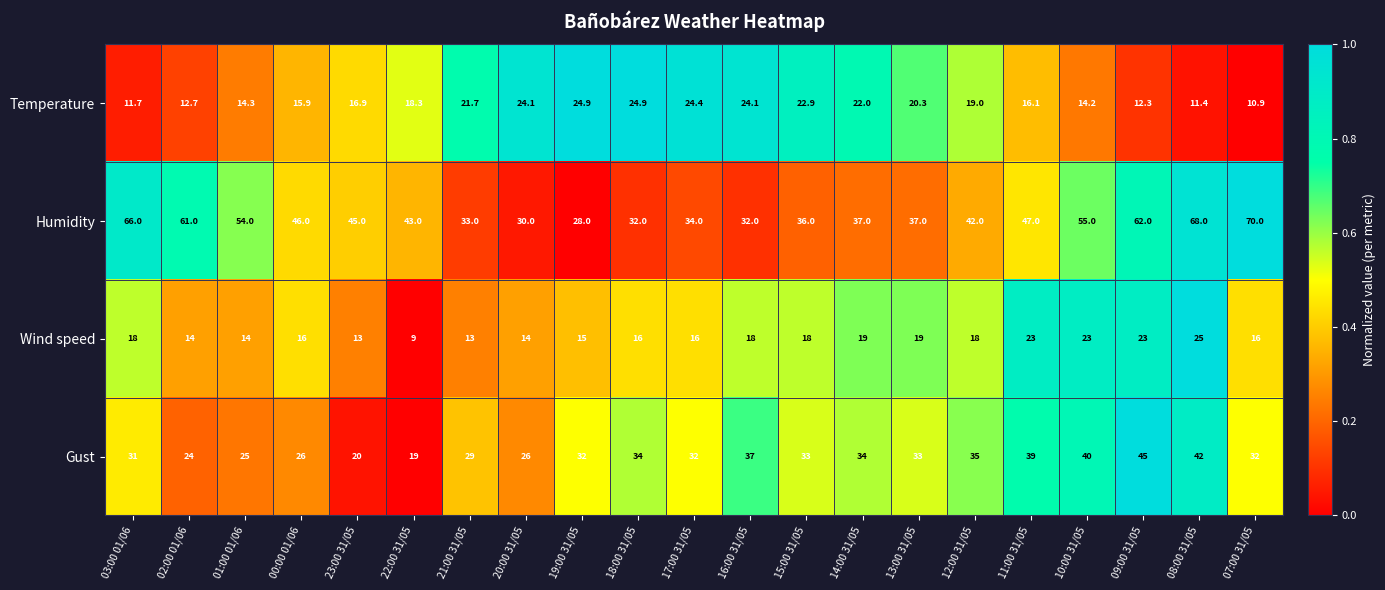

True or false: Gust has a value of 54.3 at 13:00 31/05.

False